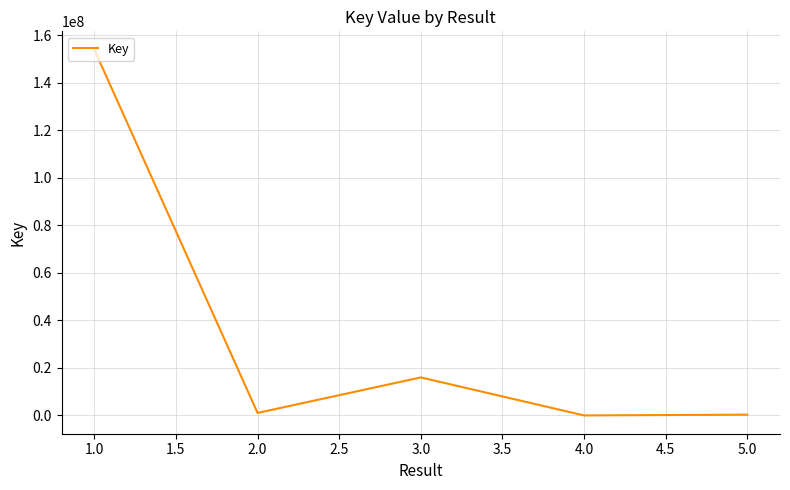

What is the average value?

34278207